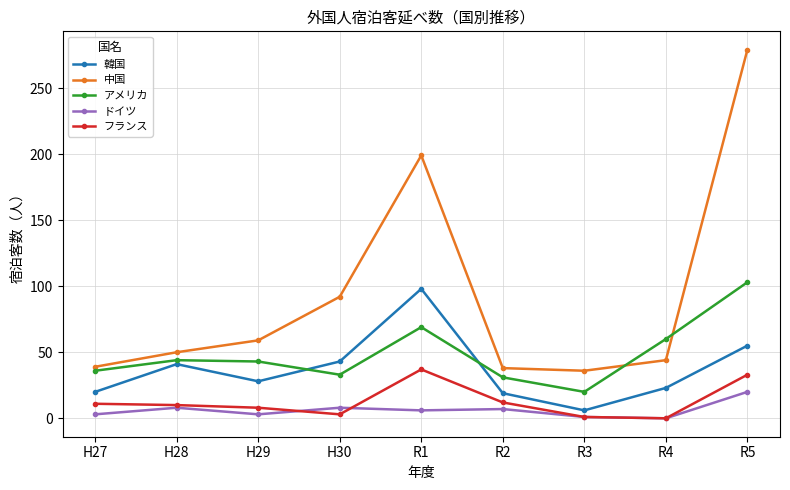

True or false: フランス and 中国 intersect in this chart.

False